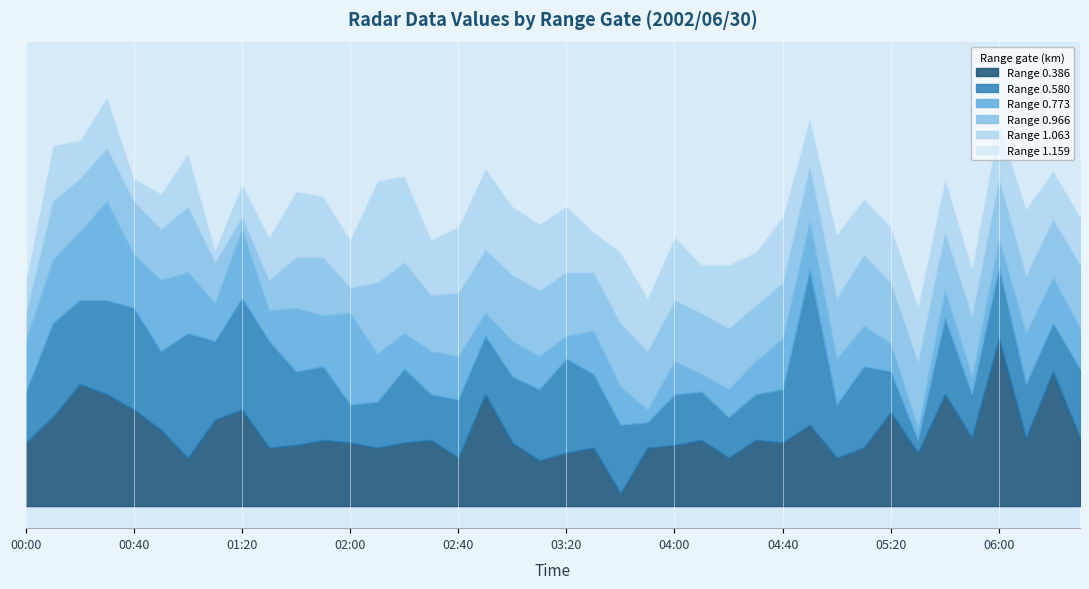

At which label does 0.386 reach its minimum?

03:40